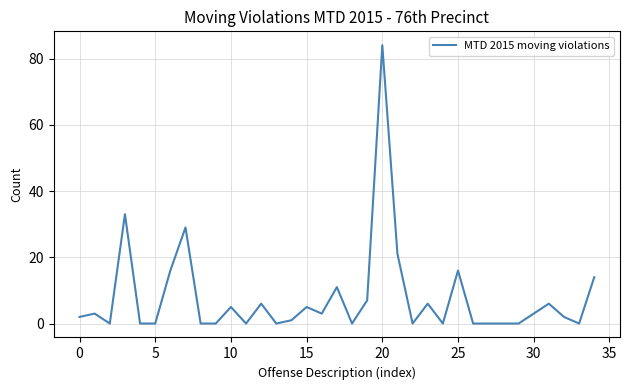

What is the difference between the maximum and minimum values?

84